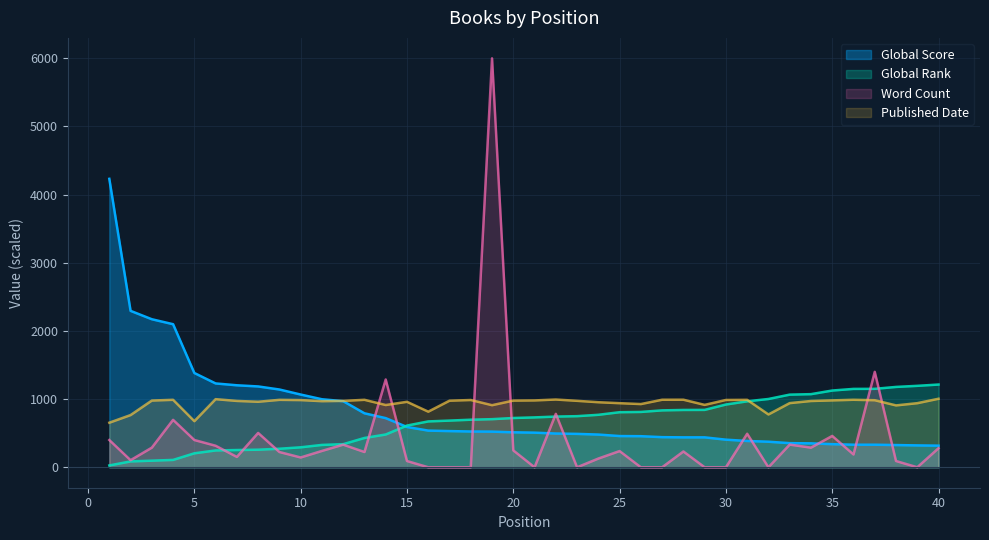

How many lines are shown in the chart?

4